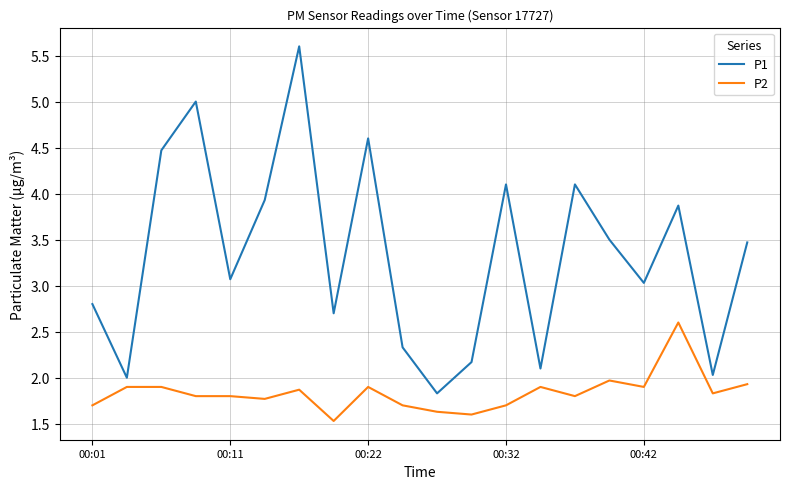

True or false: P1 and P2 intersect in this chart.

False